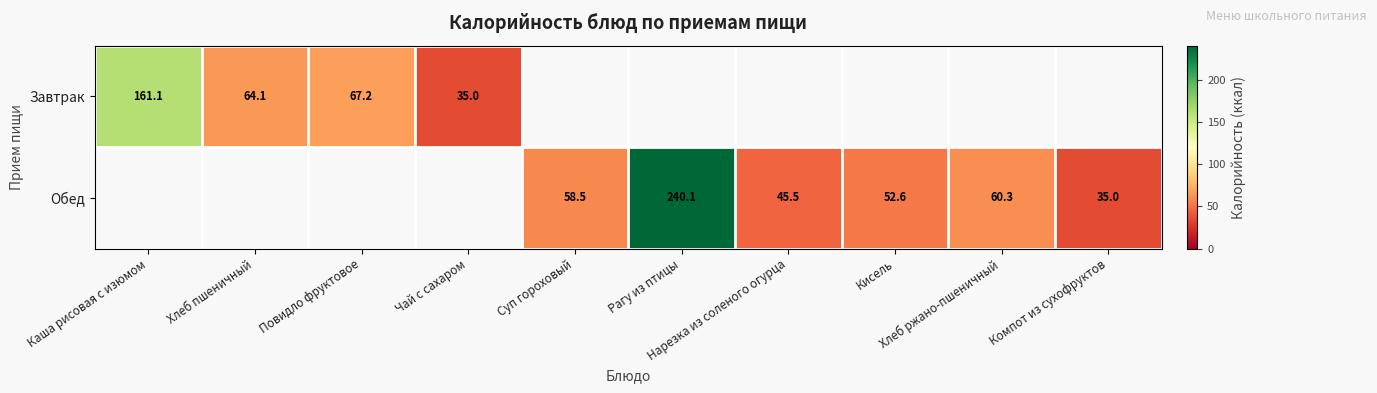

Rank the series by their maximum value, from highest to lowest.

Обед, Завтрак